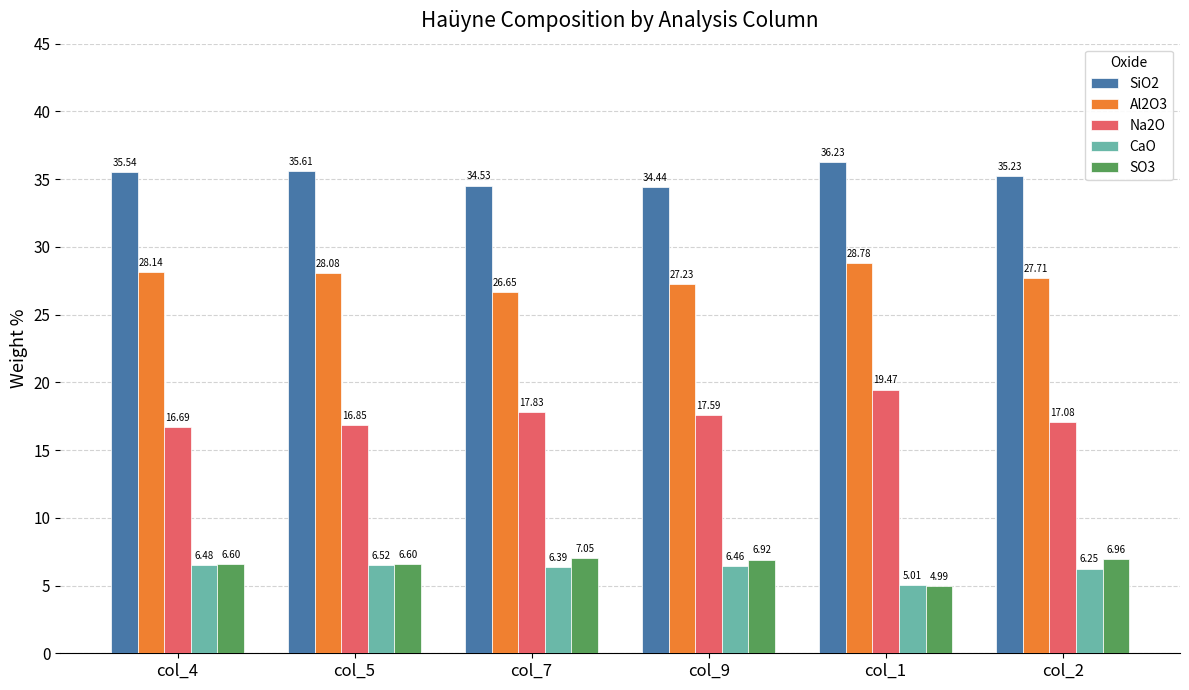

Which category has the highest value in the CaO series?

col_5